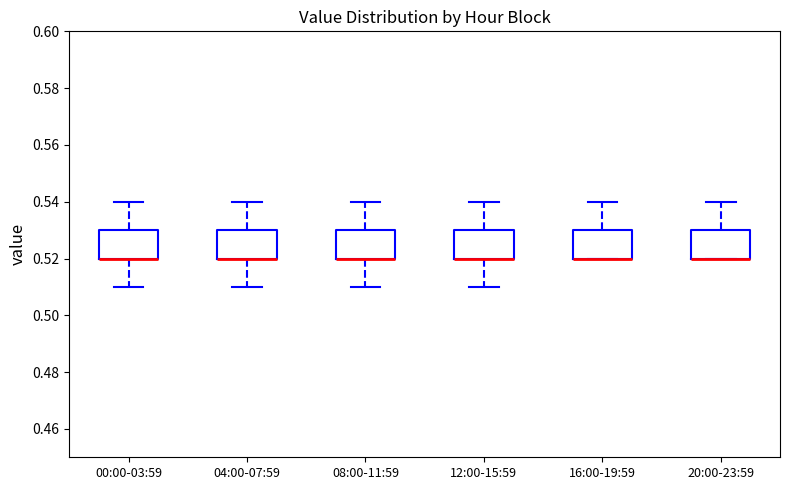

Reading left to right, read every box against the y-axis: the position of its median line, the range the box covers, and the ends of its whiskers. The values are not printed on the chart, so give them approximately, as read against the axis.

00:00-03:59: median 0.52 (drawn on the box's lower edge), box 0.52 to 0.53, whiskers 0.51 to 0.54
04:00-07:59: median 0.52 (drawn on the box's lower edge), box 0.52 to 0.53, whiskers 0.51 to 0.54
08:00-11:59: median 0.52 (drawn on the box's lower edge), box 0.52 to 0.53, whiskers 0.51 to 0.54
12:00-15:59: median 0.52 (drawn on the box's lower edge), box 0.52 to 0.53, whiskers 0.51 to 0.54
16:00-19:59: median 0.52 (drawn on the box's lower edge), box 0.52 to 0.53, whiskers 0.52 to 0.54
20:00-23:59: median 0.52 (drawn on the box's lower edge), box 0.52 to 0.53, whiskers 0.52 to 0.54